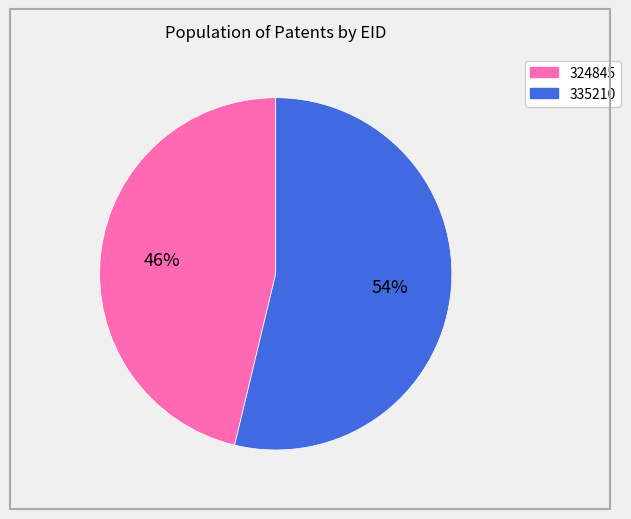

Approximately how many times larger is the value at 335210 compared to 324845?

1.2